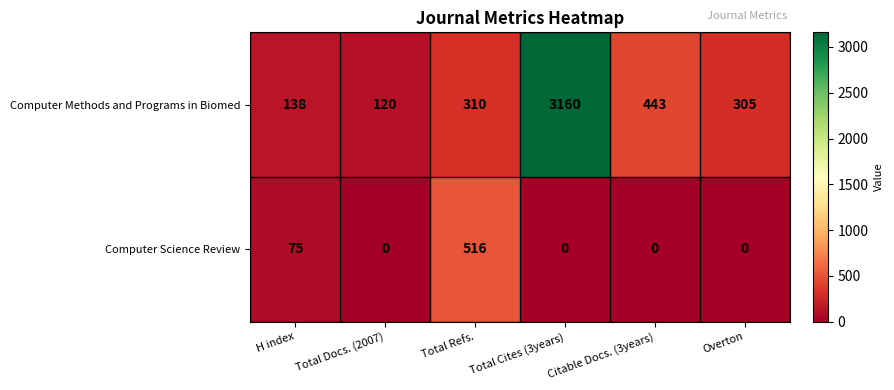

At how many categories does at least one series exceed 1261?

1